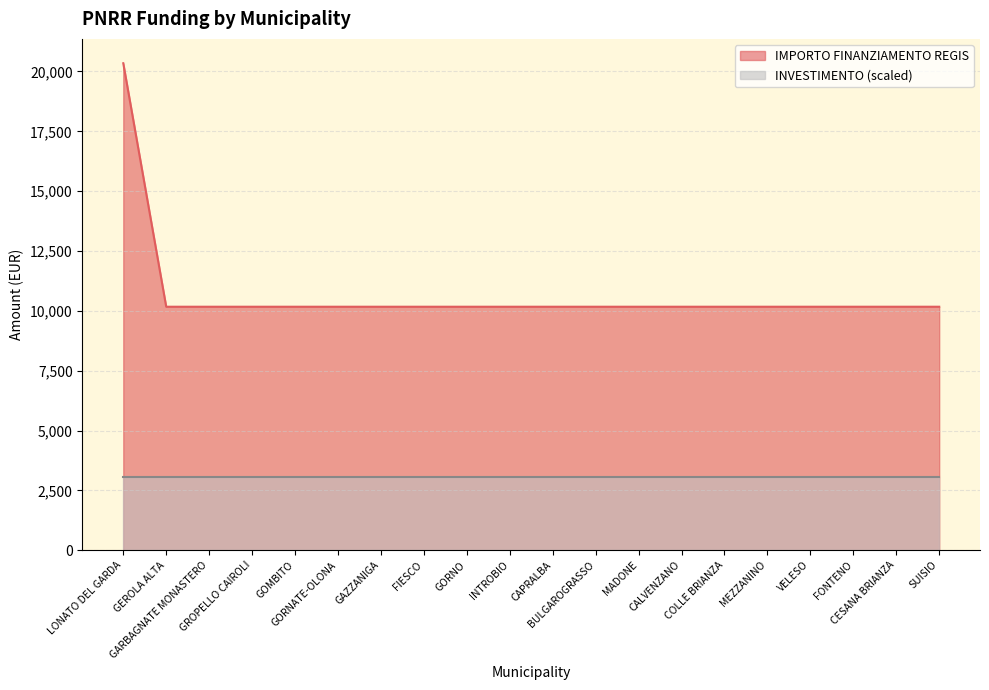

What is the label of the 11th point from the right?

INTROBIO